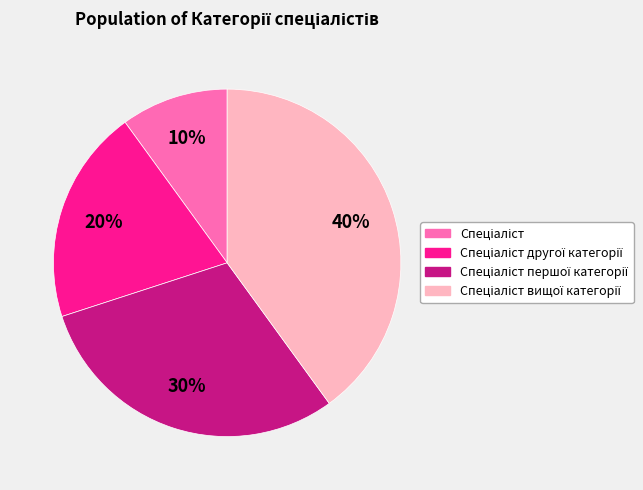

To the nearest percent, what is the average slice percentage?

25%